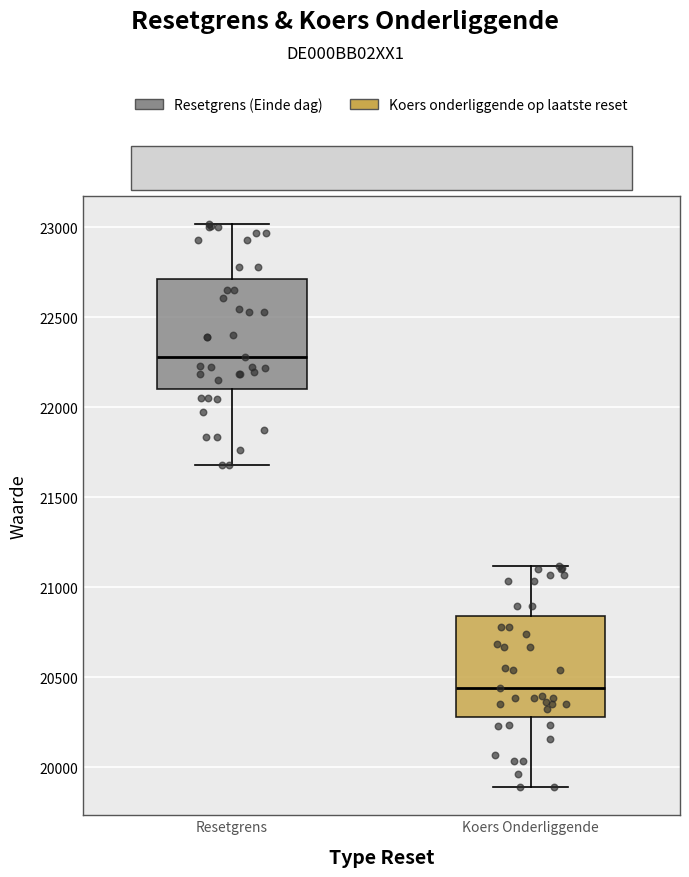

Reading left to right, read every box against the y-axis: the position of its median line, the range the box covers, and the ends of its whiskers. The values are not printed on the chart, so give them approximately, as read against the axis.

Resetgrens: median 22300, box 22100 to 22700, whiskers 21700 to 23000
Koers Onderliggende: median 20450, box 20300 to 20850, whiskers 19900 to 21100